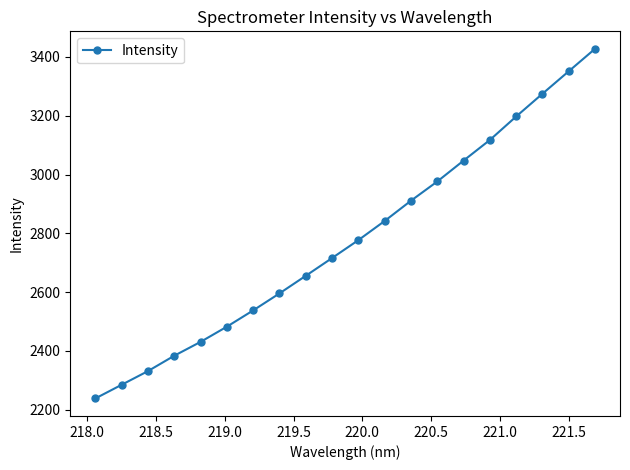

What is the greatest value displayed?

3427.7